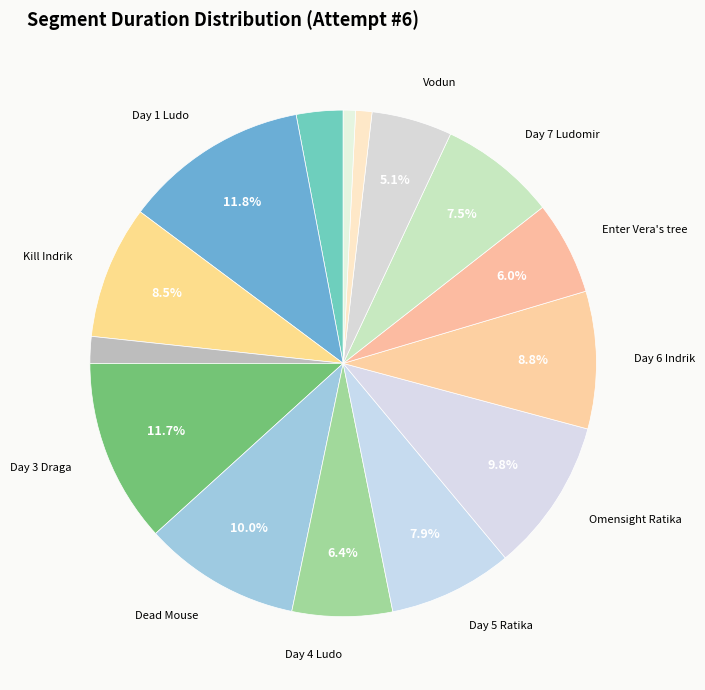

How many slices are in this pie chart?

15